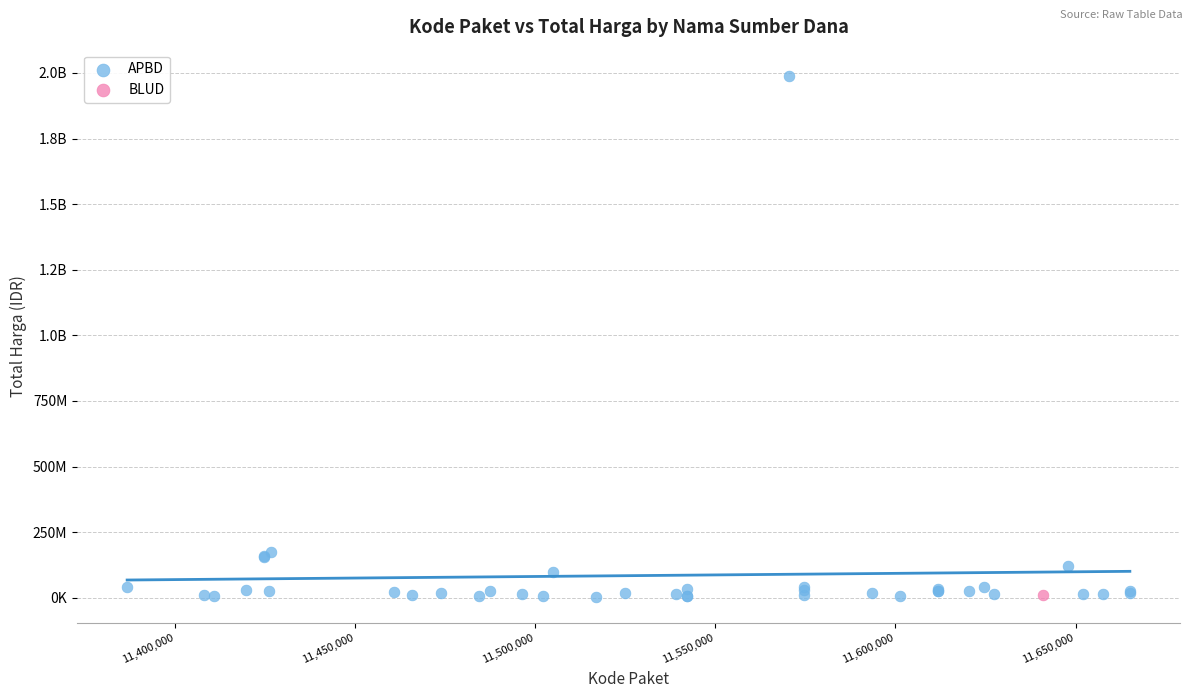

What are all the series names shown in the legend?

APBD, BLUD